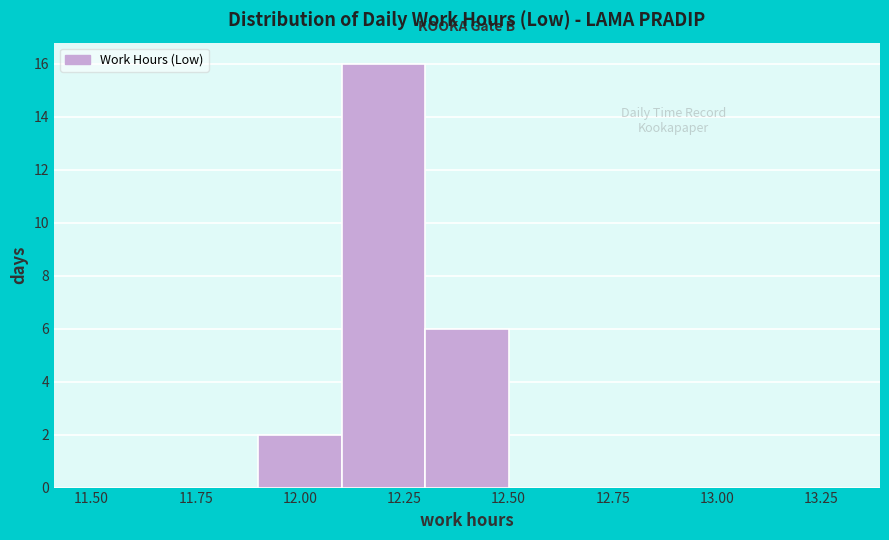

Reading left to right, list every bar in this chart as the range it spans on the x-axis followed by its height. The values are not printed on the chart, so give them approximately, as read against the axis.

11.5 to 11.7: 0
11.7 to 11.9: 0
11.9 to 12.1: 2
12.1 to 12.3: 16
12.3 to 12.5: 6
12.5 to 12.7: 0
12.7 to 12.9: 0
12.9 to 13.1: 0
13.1 to 13.3: 0